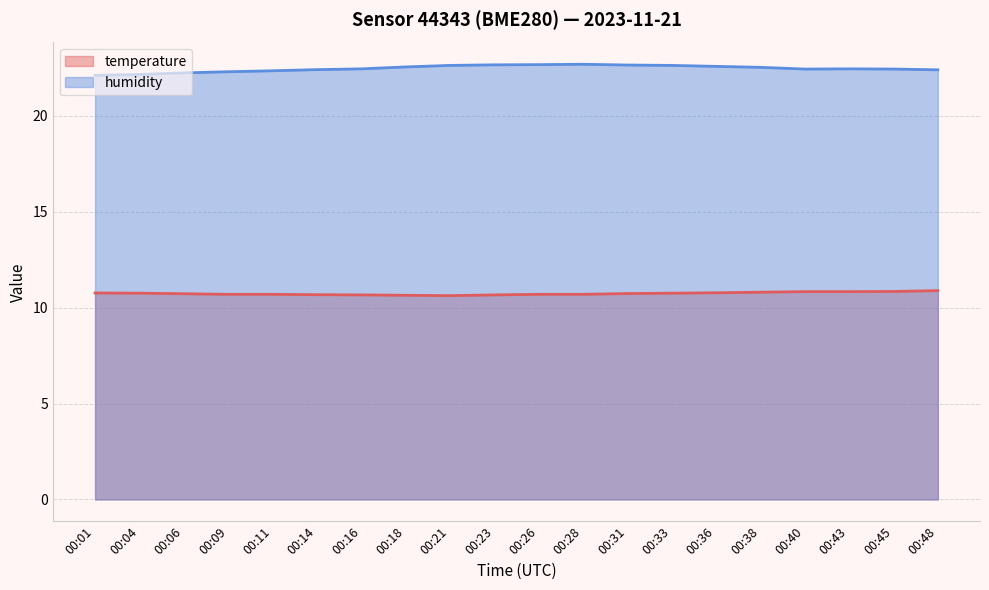

At how many categories does at least one series exceed 19?

20